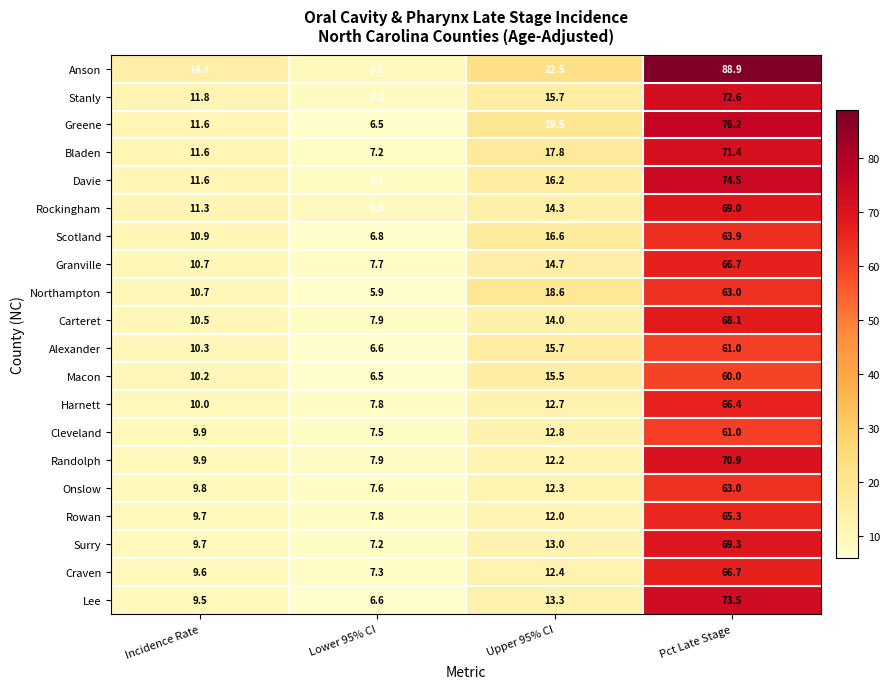

Rank the categories by Northampton value from highest to lowest.

Pct Late Stage, Upper 95% CI, Incidence Rate, Lower 95% CI